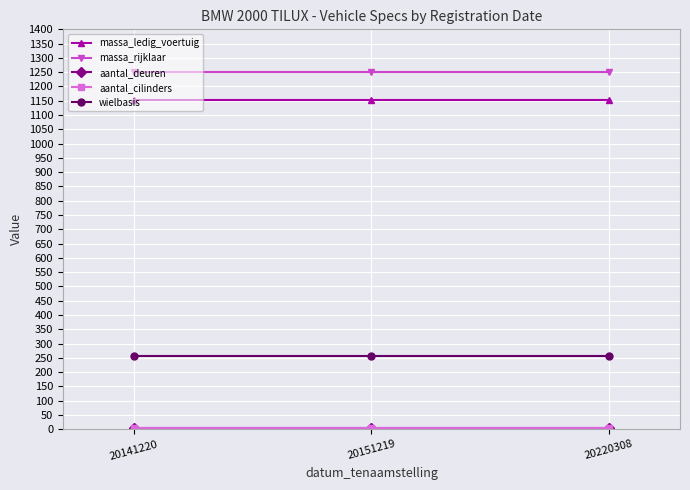

At which category is the sum across all series the highest?

20141220